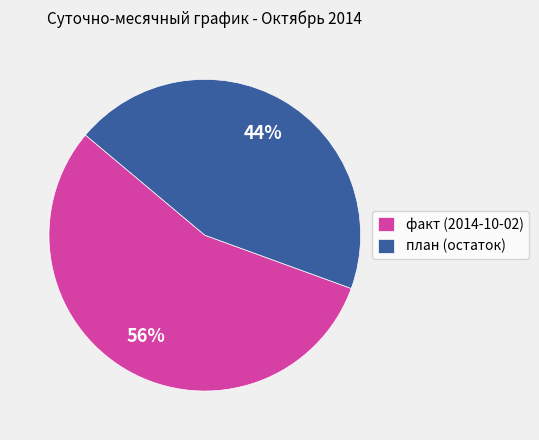

To the nearest percent, what is the average slice percentage?

50%